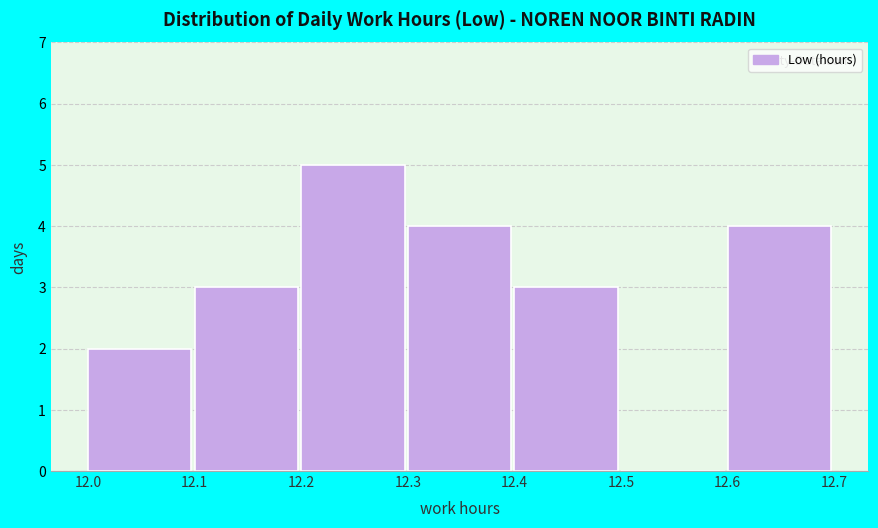

Which range on the x-axis has the tallest bar?

12.2 to 12.3